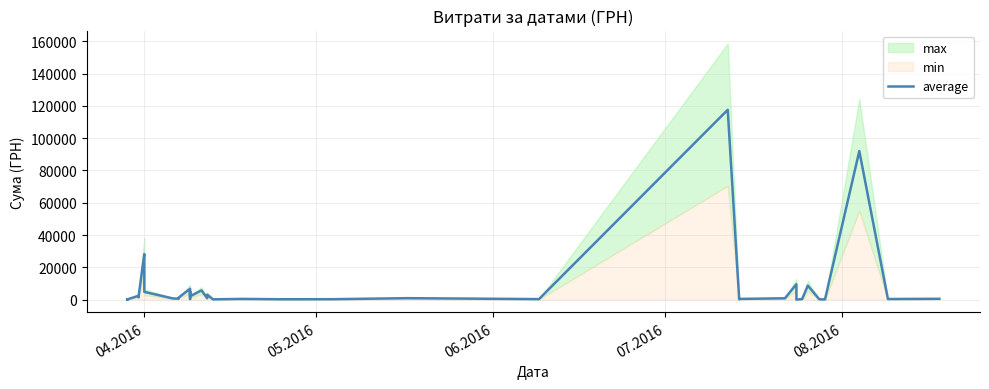

How many lines are shown in the chart?

1